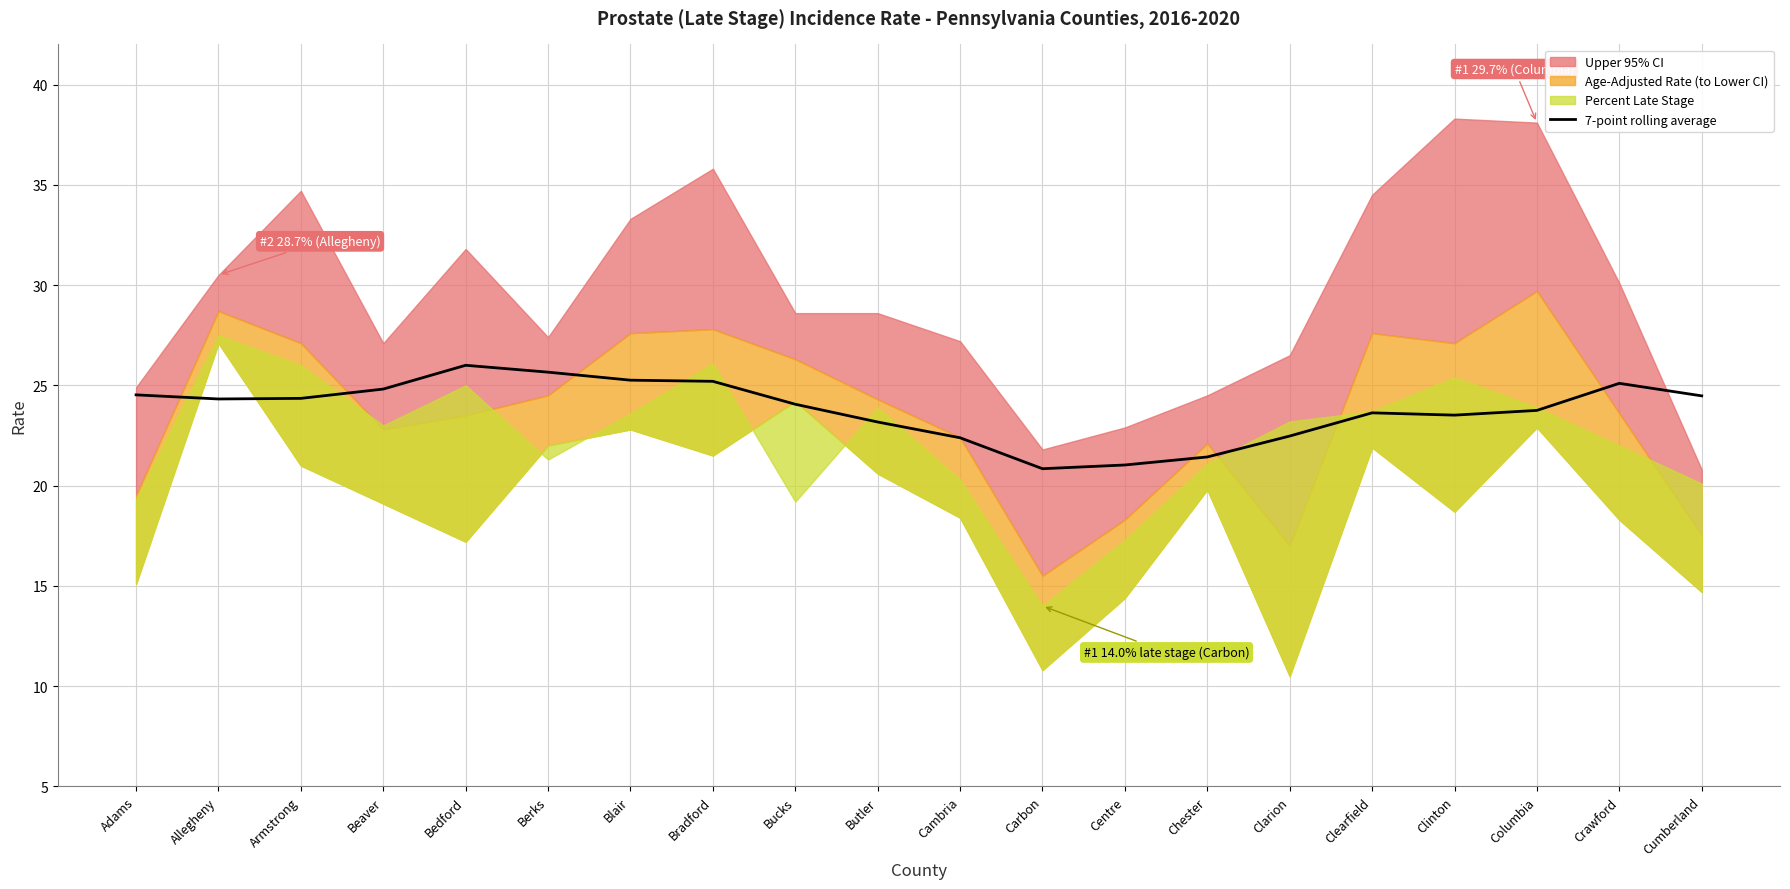

How many interior local valleys (lower than both neighbors) does the data have?

3